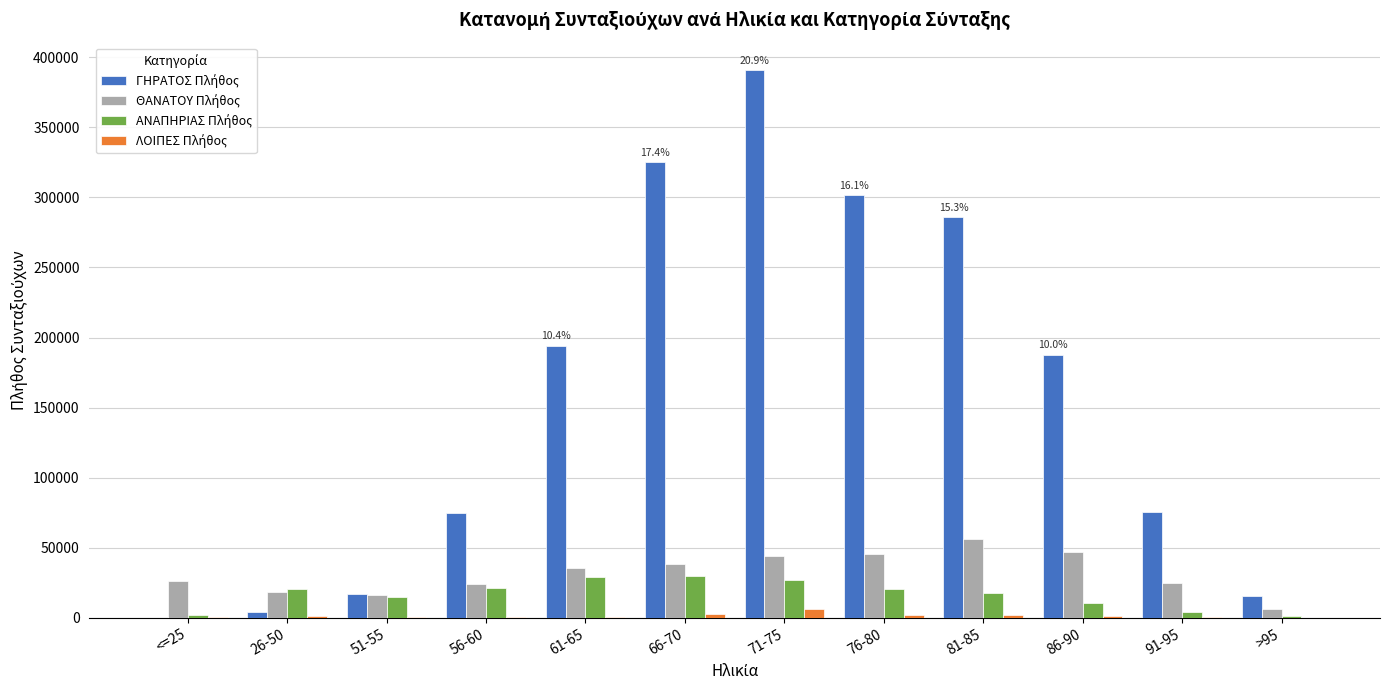

How many groups of bars are there?

12